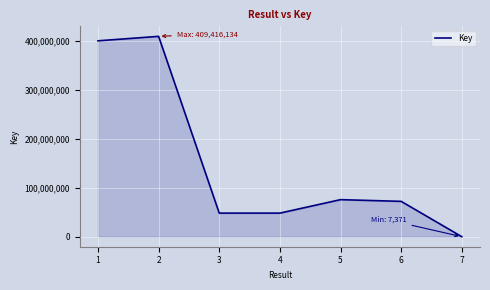

What is the difference between the values at 6 and 7?

72217181